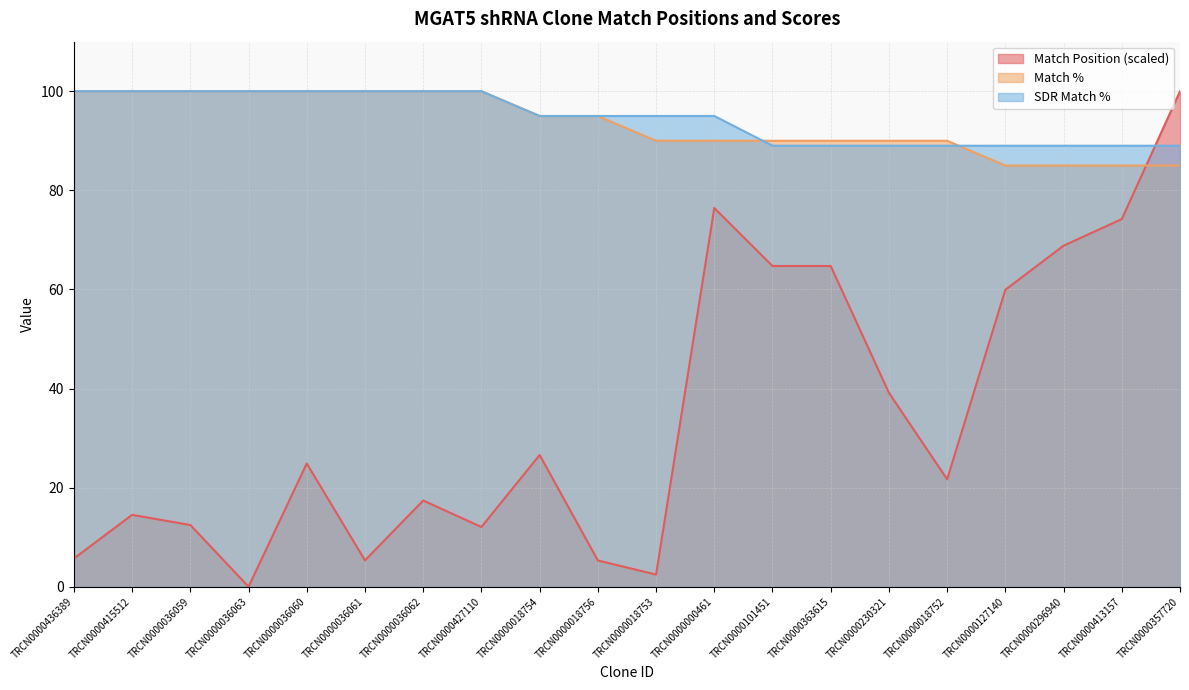

Which series has the largest total across all categories?

SDR Match %